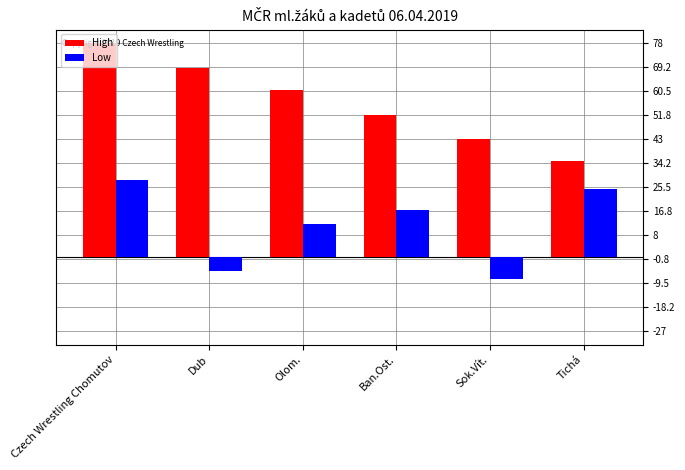

List the labels in order of High value, largest first.

Czech Wrestling Chomutov, Dub, Olom., Ban.Ost., Sok.Vít., Tichá